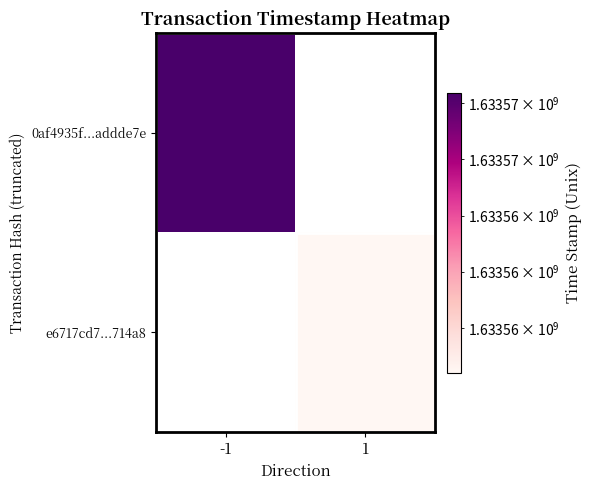

Reading right to left, extract all data points from this chart.

0af4935f04a988d3069bd4ce50d86f66addde7e: 1633565219	-1
e6717cd78e9365fc9272ce864e30489873714a8: 1633564720	1